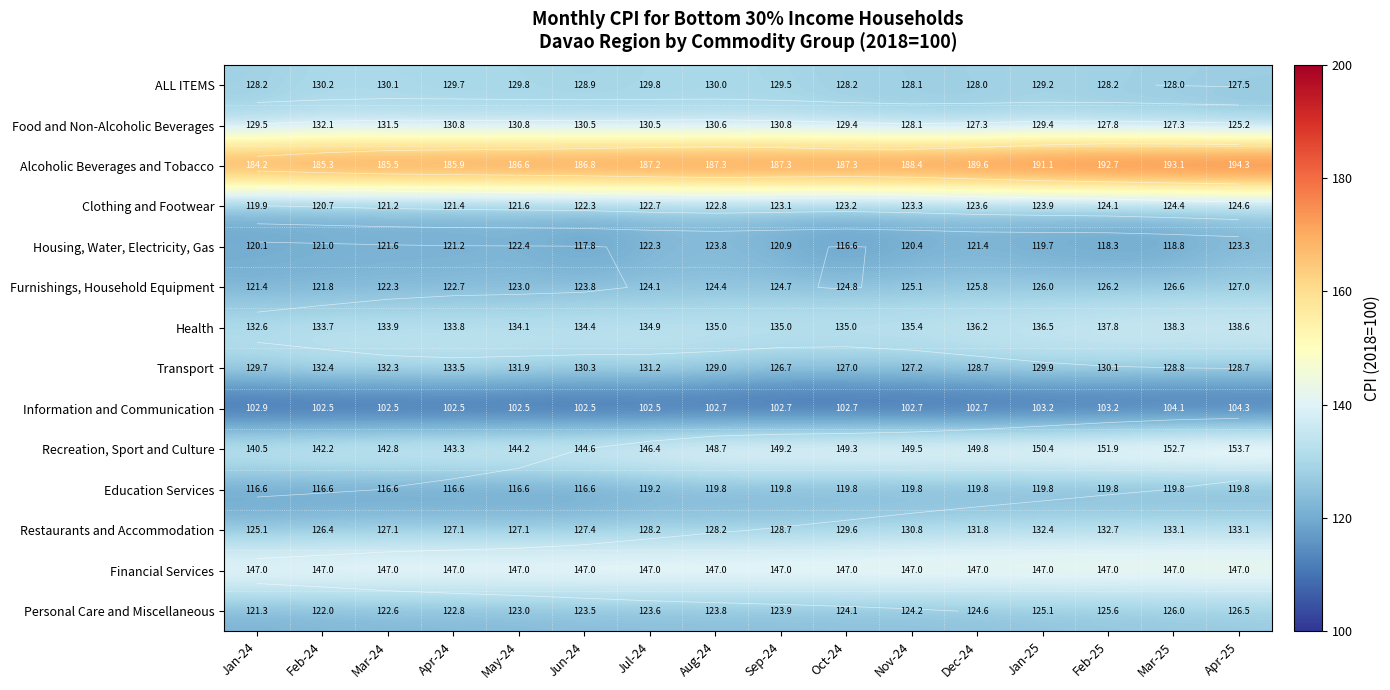

How many data points in Health are less than 135?

7